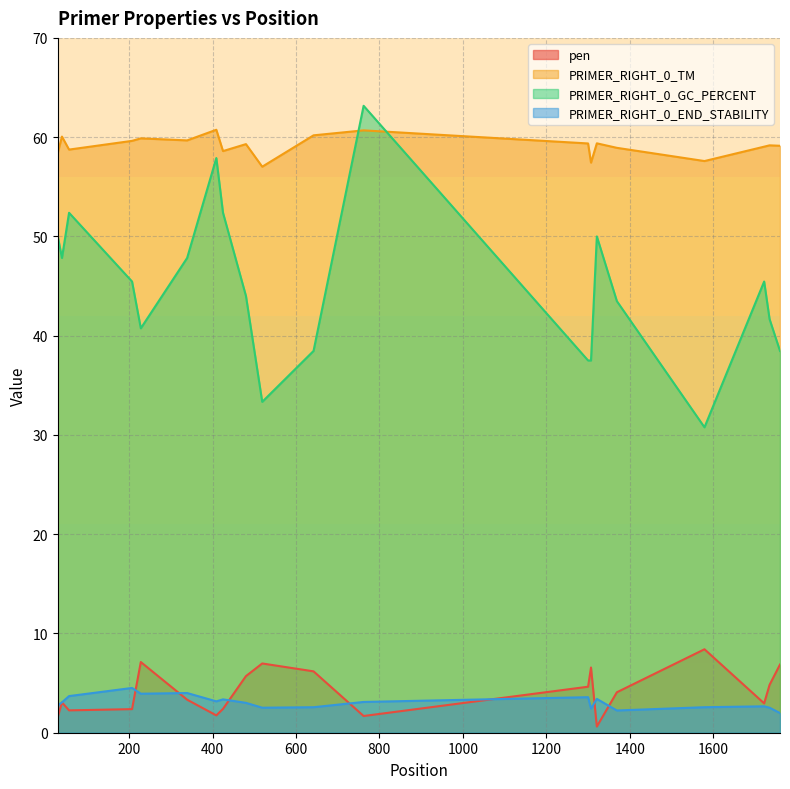

The value of pen at 29 is 0.9. True or false?

False